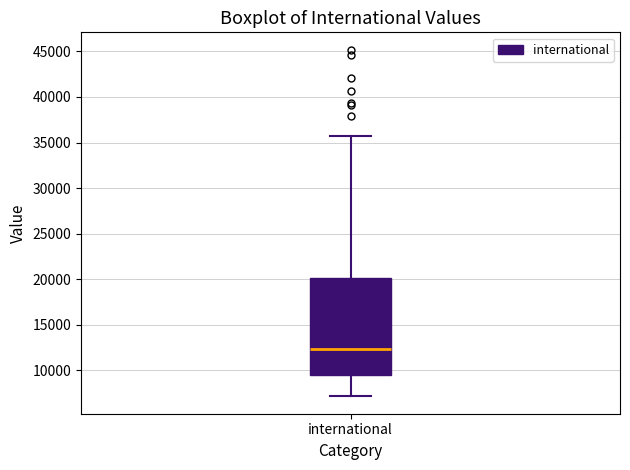

Read this box plot against the y-axis: the position of the median line, the range covered by the box, and the ends of both whiskers. The values are not printed on the chart, so give them approximately, as read against the axis.

median 12500, box 9500 to 20000, whiskers 7000 to 36000